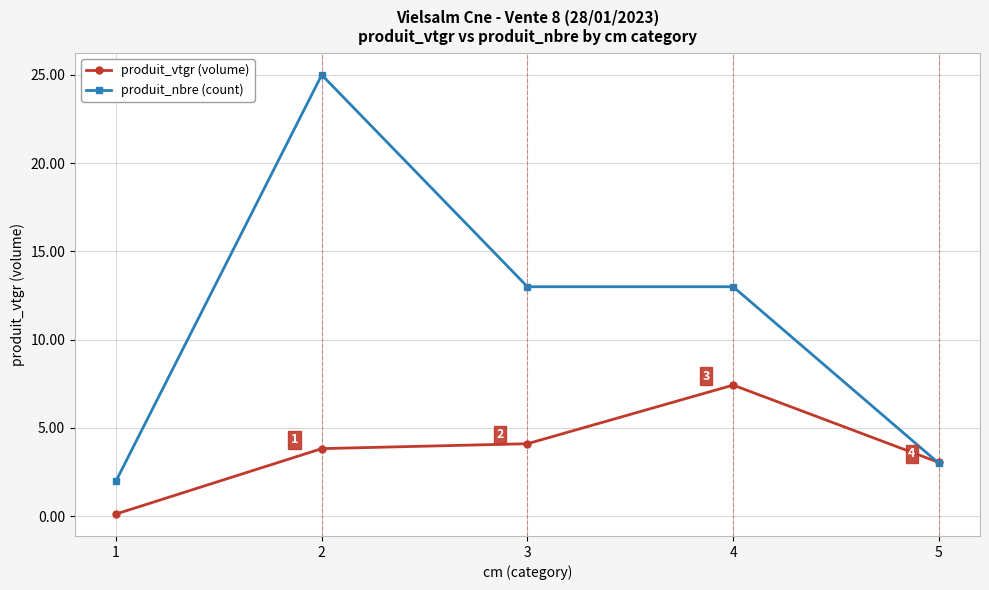

Where do produit_nbre (count) and produit_vtgr (volume) first cross each other?

4 and 5